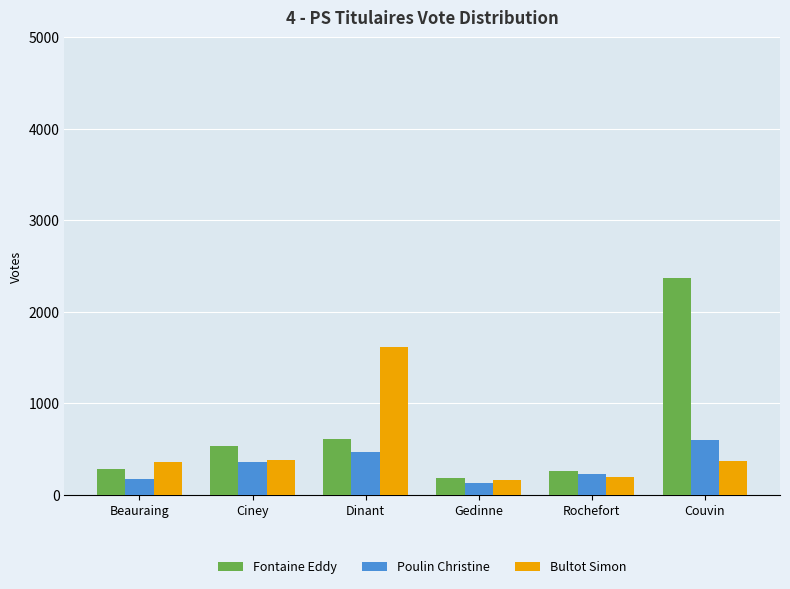

What is the difference between the maximum and minimum values in the Fontaine Eddy series?

2195